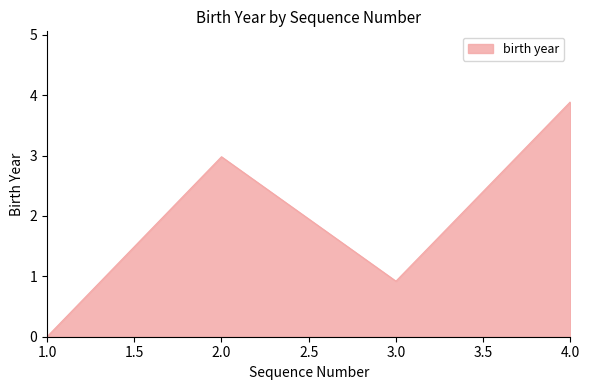

At which label does the data first exceed 2?

2.0